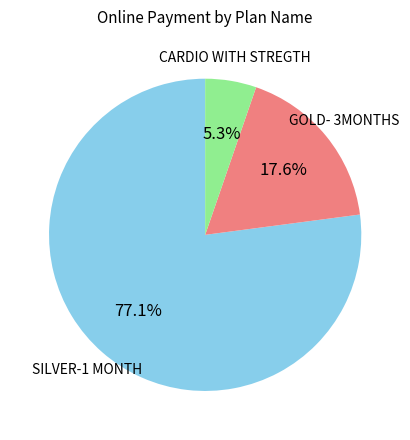

Is there a majority slice in this chart?

Yes